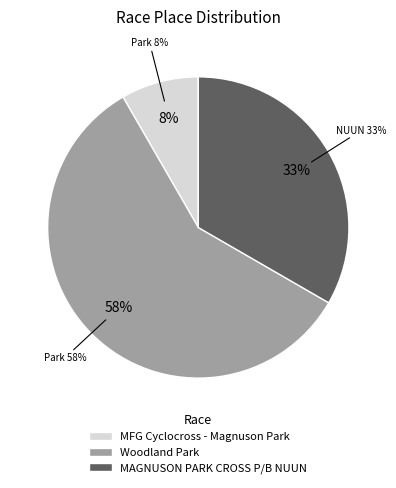

Is Woodland Park the majority of the pie?

Yes